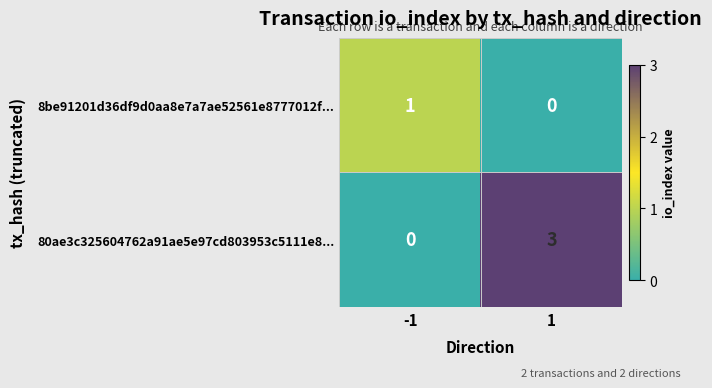

Reading right to left, extract all data points from this chart.

8be91201d36df9d0aa8e7a7ae52561e8777012f...: 0	1
80ae3c325604762a91ae5e97cd803953c5111e8...: 3	0